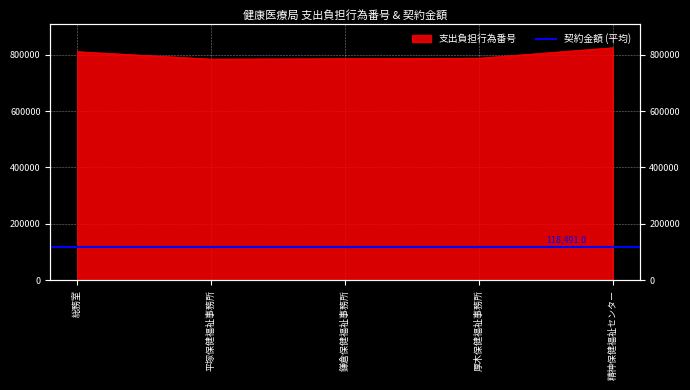

Reading left to right, extract all data points from this chart.

810709	784265	785864	787585	824644